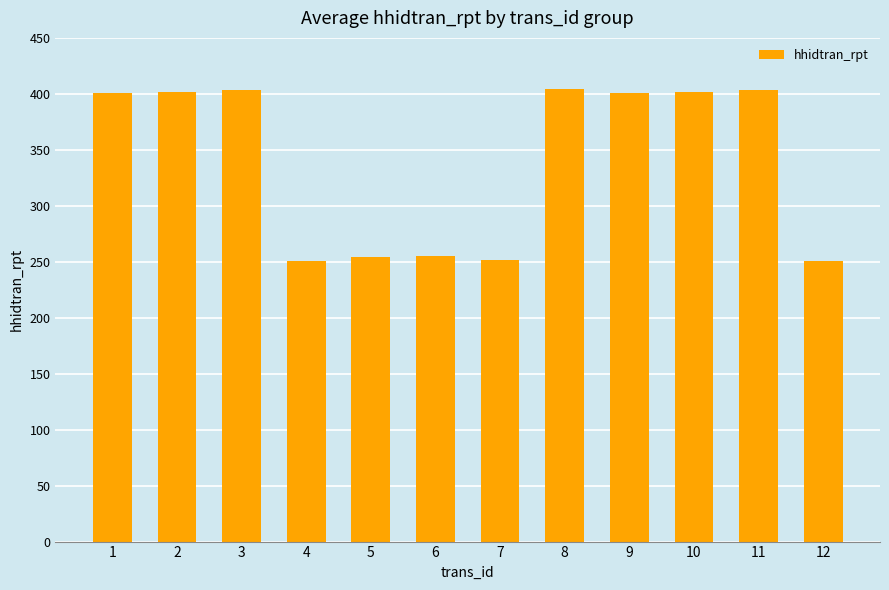

What is the average value?

340